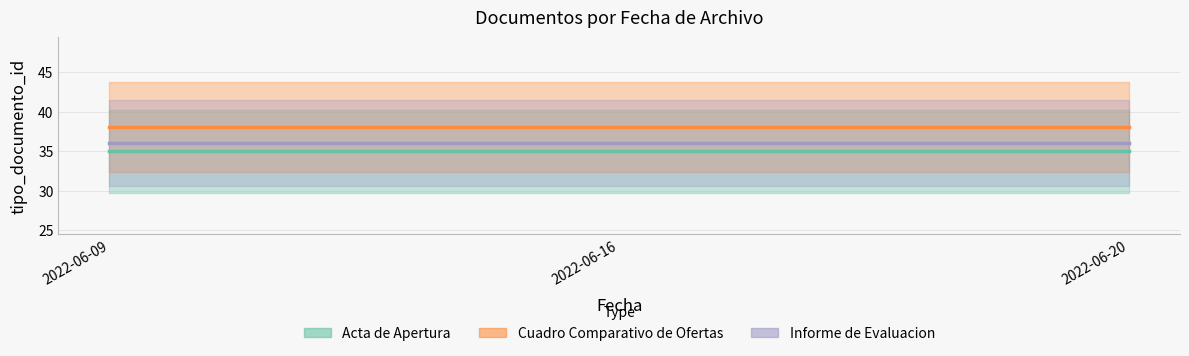

How many lines are shown in the chart?

3